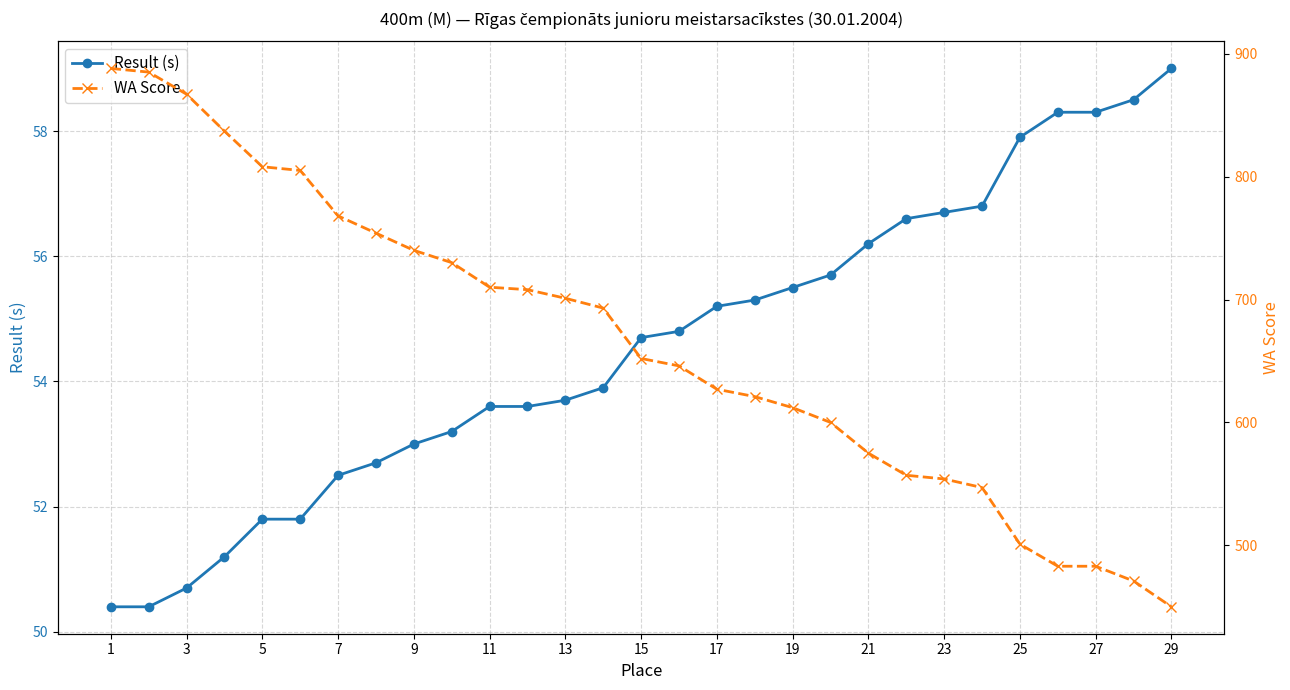

Which series has the largest total across all categories?

WA Score